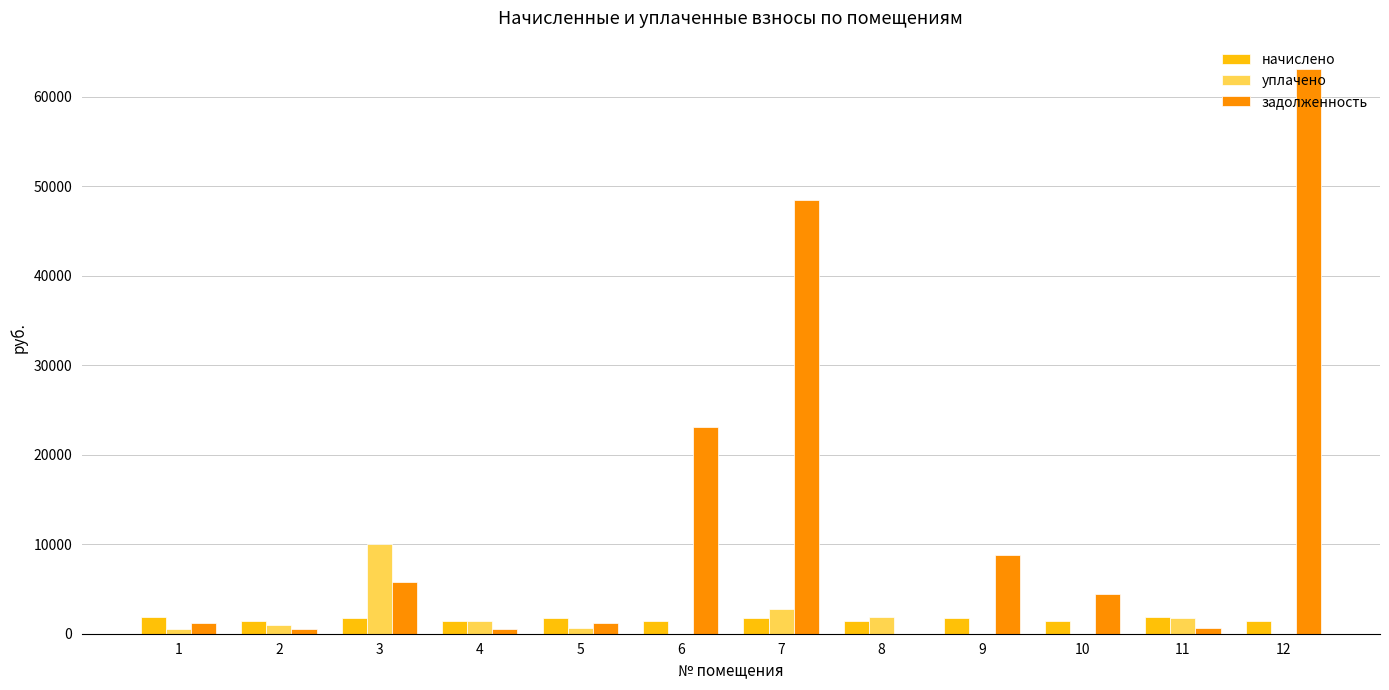

How many distinct data groups are displayed?

3